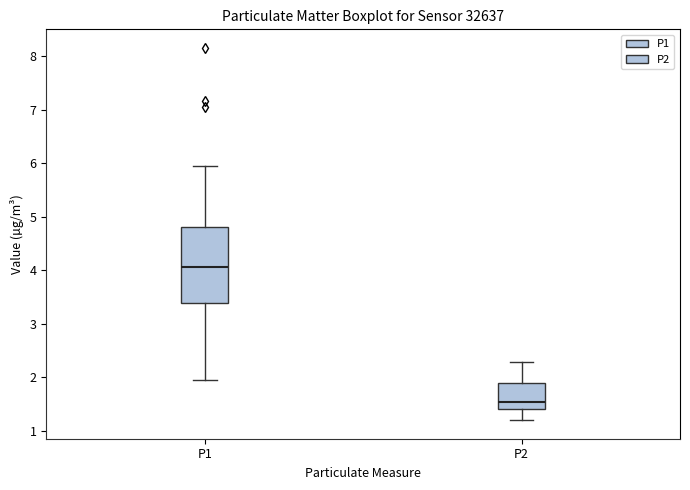

Reading left to right, transcribe this box plot: for each box, give where its median line is, the range the box spans, and where its two whiskers end, as read against the y-axis. The values are not printed on the chart, so give them approximately, as read against the axis.

P1: median 4.1, box 3.4 to 4.8, whiskers 2.0 to 6.0
P2: median 1.5, box 1.4 to 1.9, whiskers 1.2 to 2.3